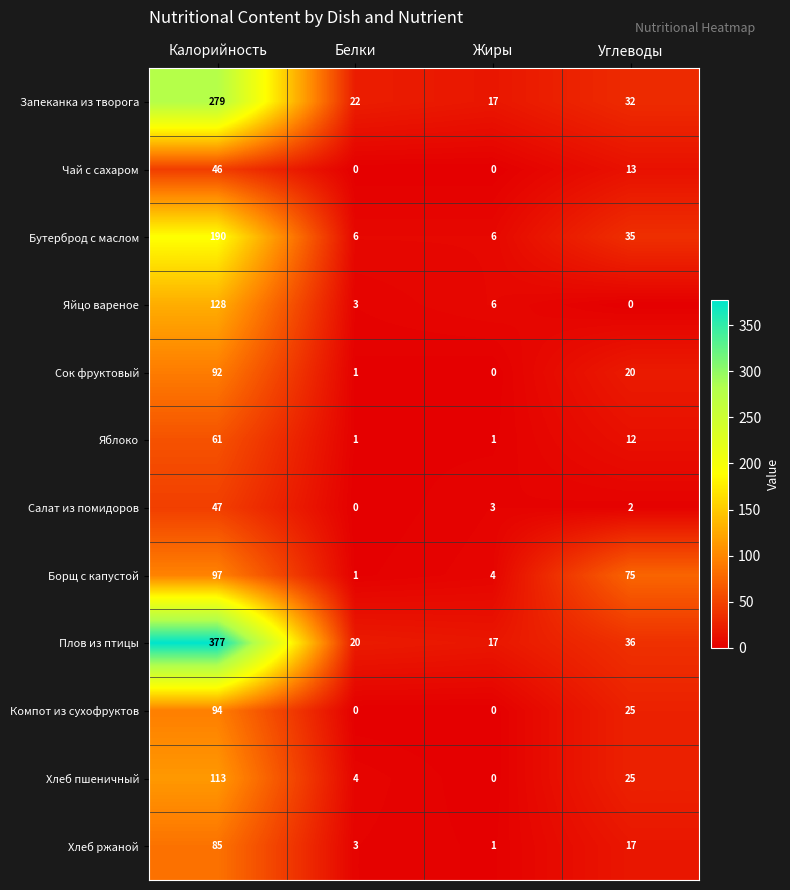

True or false: Плов из птицы has a value of 17 at Жиры.

True